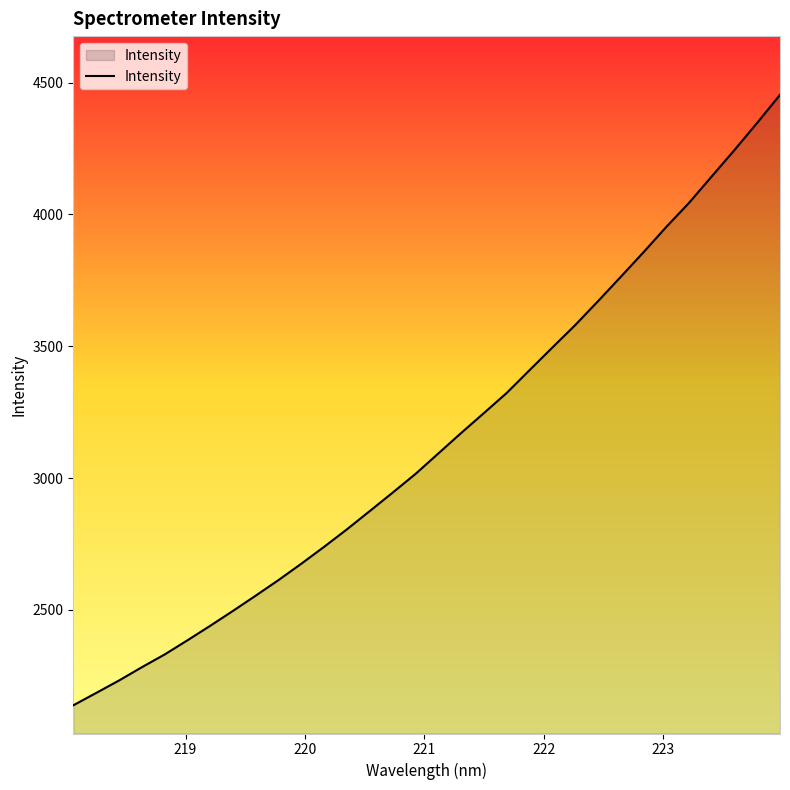

What is the minimum value shown in the chart?

2138.2